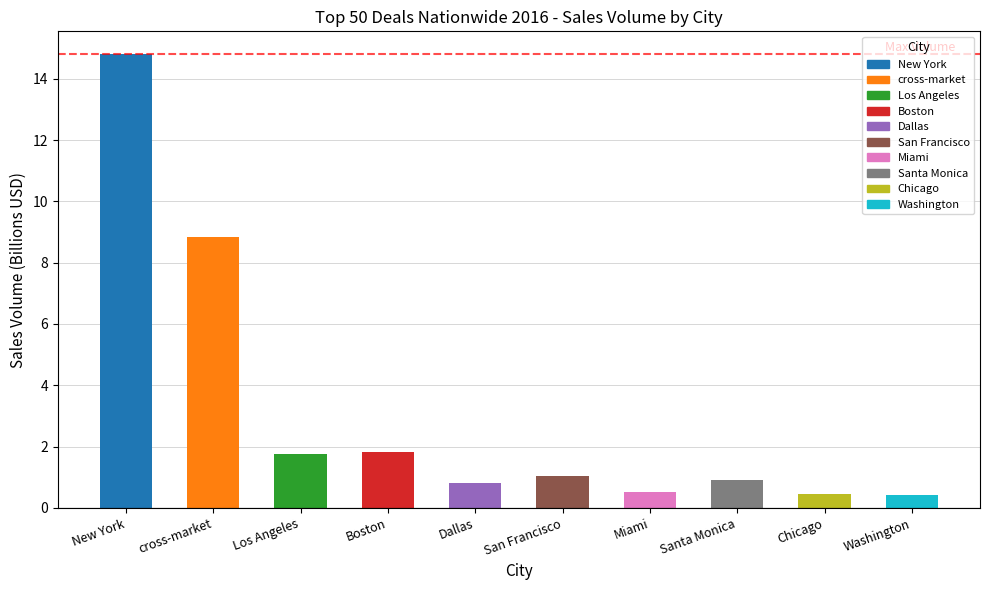

Are the bars horizontal?

No